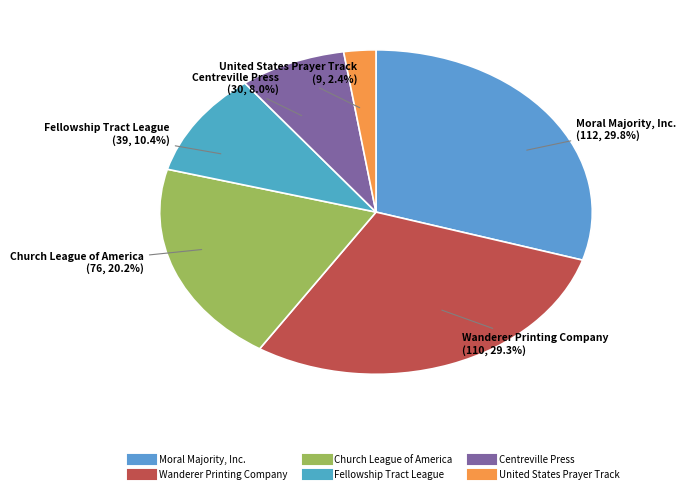

Does any single category account for the majority?

No